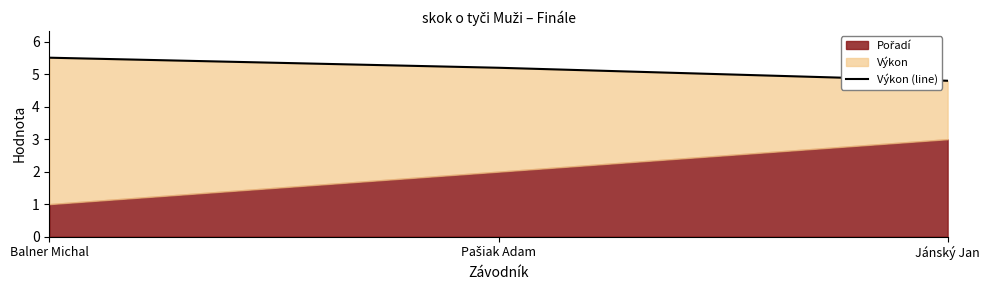

What is the label of the 2nd point from the right?

Pašiak Adam